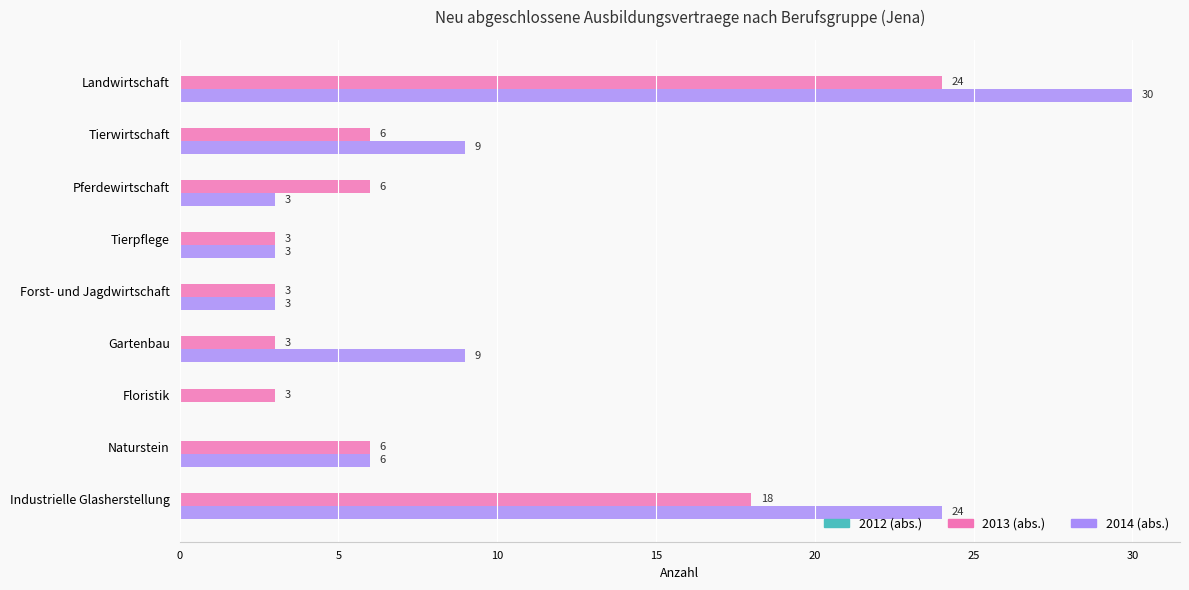

What is the sum of all 2013 (abs.) values?

72